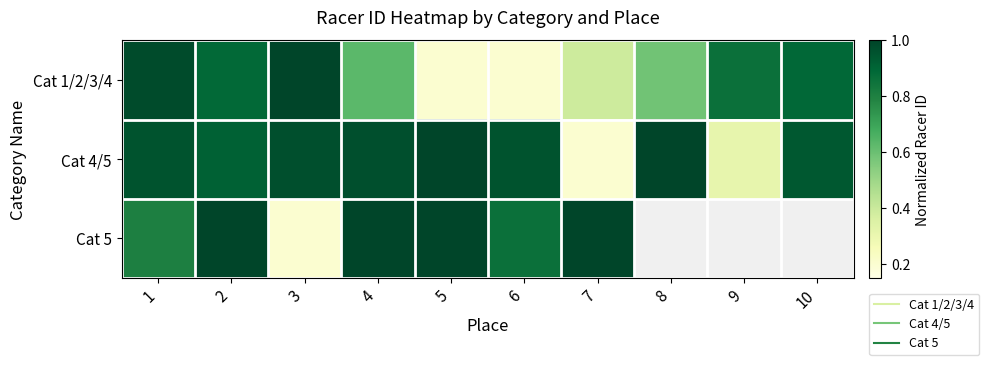

Rank the categories by Cat 1/2/3/4 value from highest to lowest.

3, 1, 10, 2, 9, 4, 8, 7, 6, 5